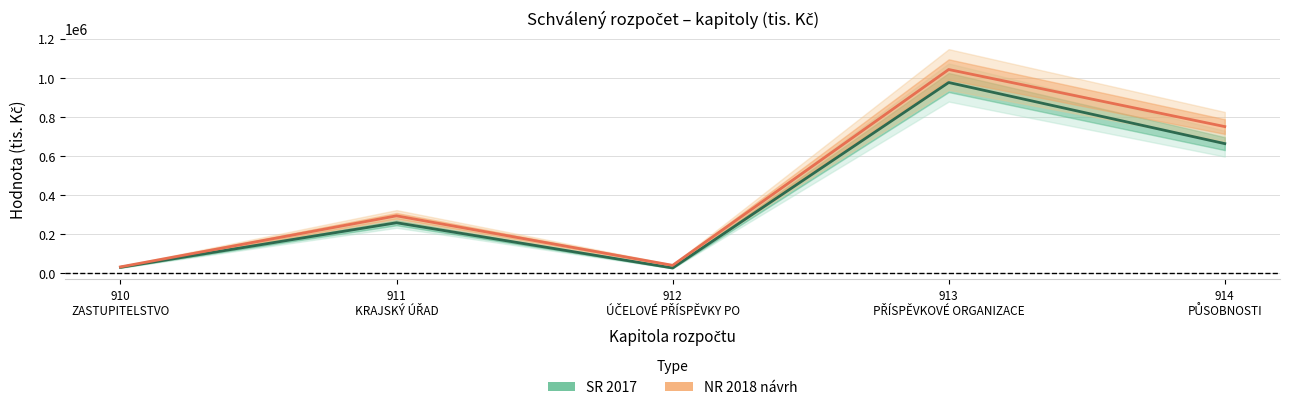

List the series in order of their overall mean, highest first.

NR 2018 návrh, SR 2017